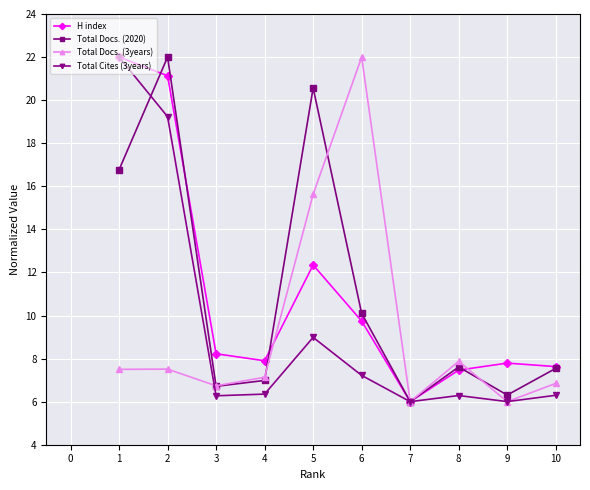

Is the value of H index at 3 greater than the value of Total Docs. (2020) at 5?

No